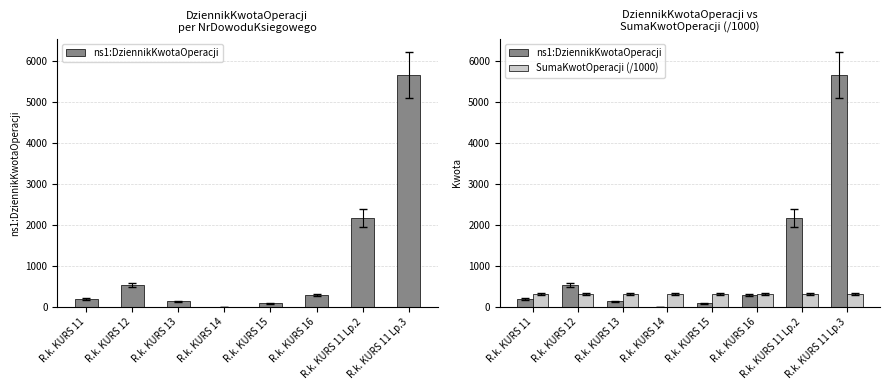

What is the sum of all ns1:DziennikKwotaOperacji values?

9077.5